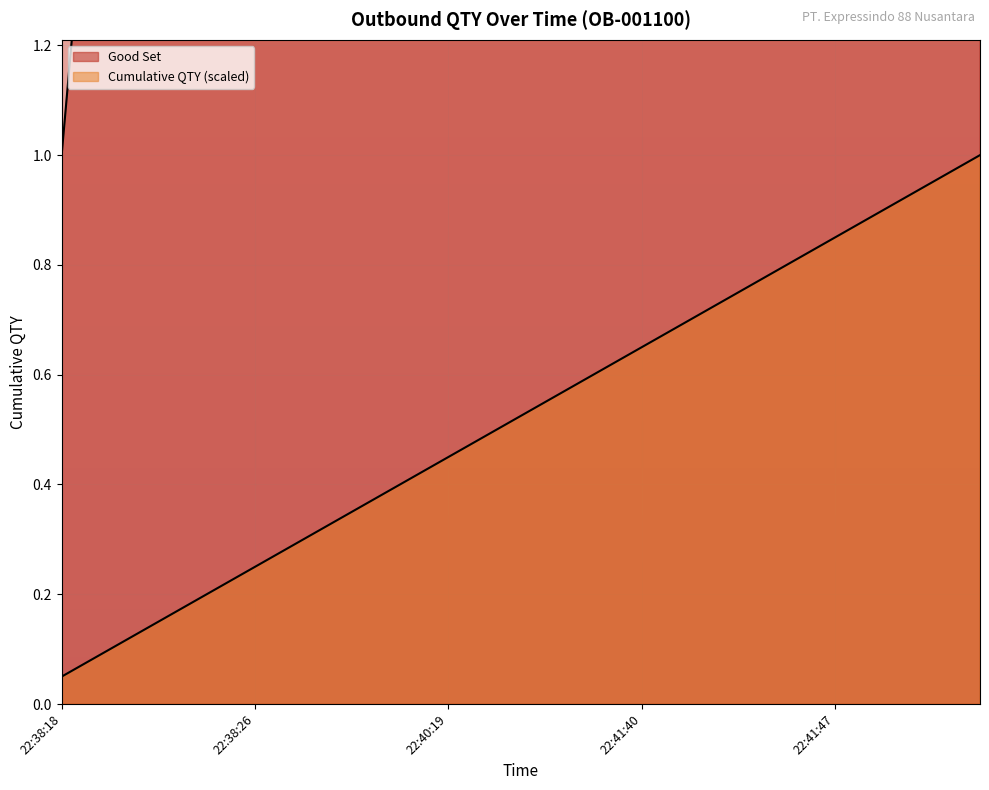

Which category has the lowest value in the Good Set series?

22:38:18